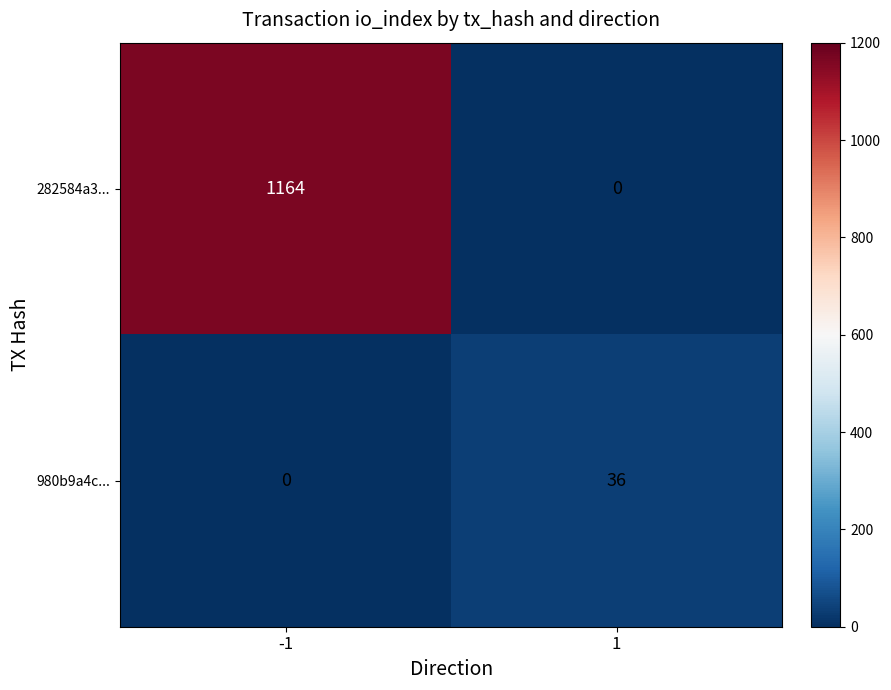

Which category has the highest value across all series?

-1